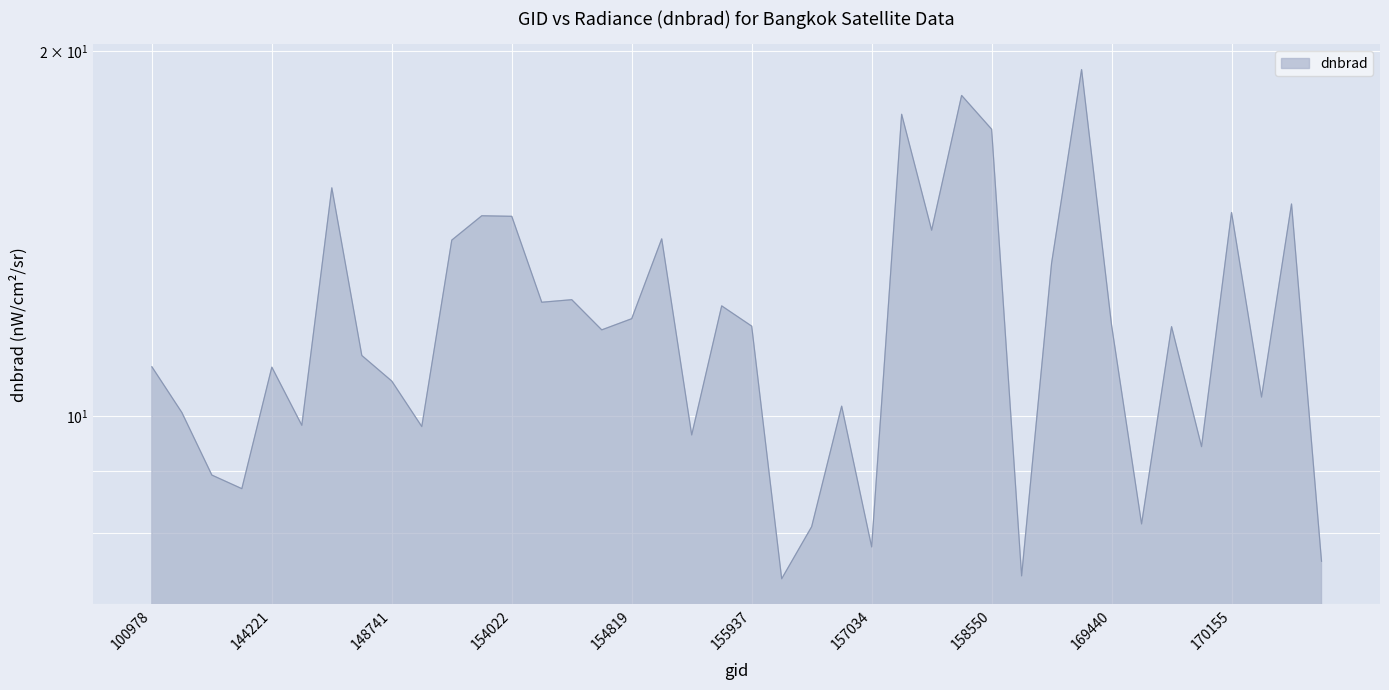

Does the chart display data point markers on the line(s)?

No